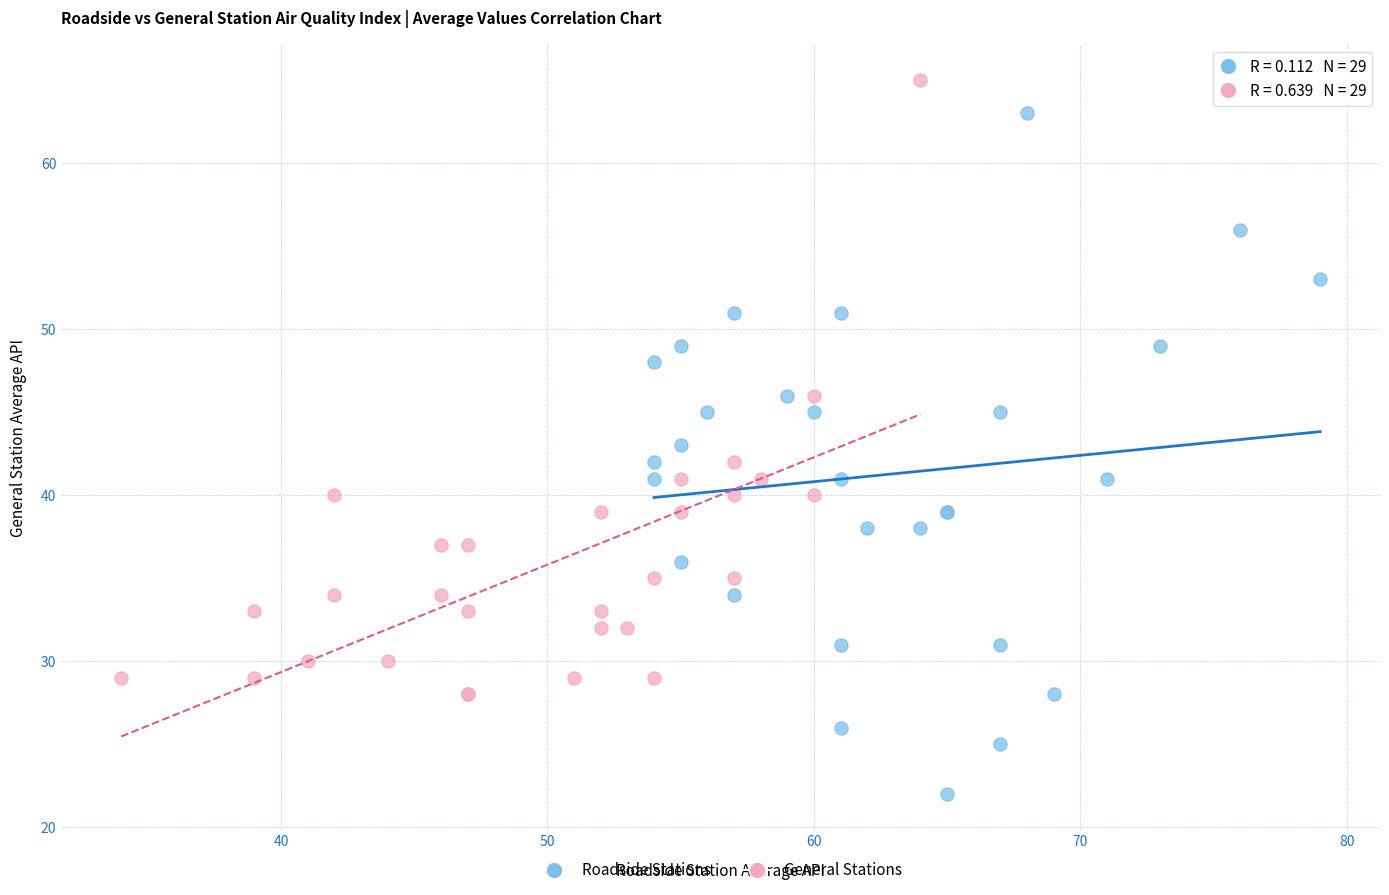

Which series contains the highest Y value?

General Stations